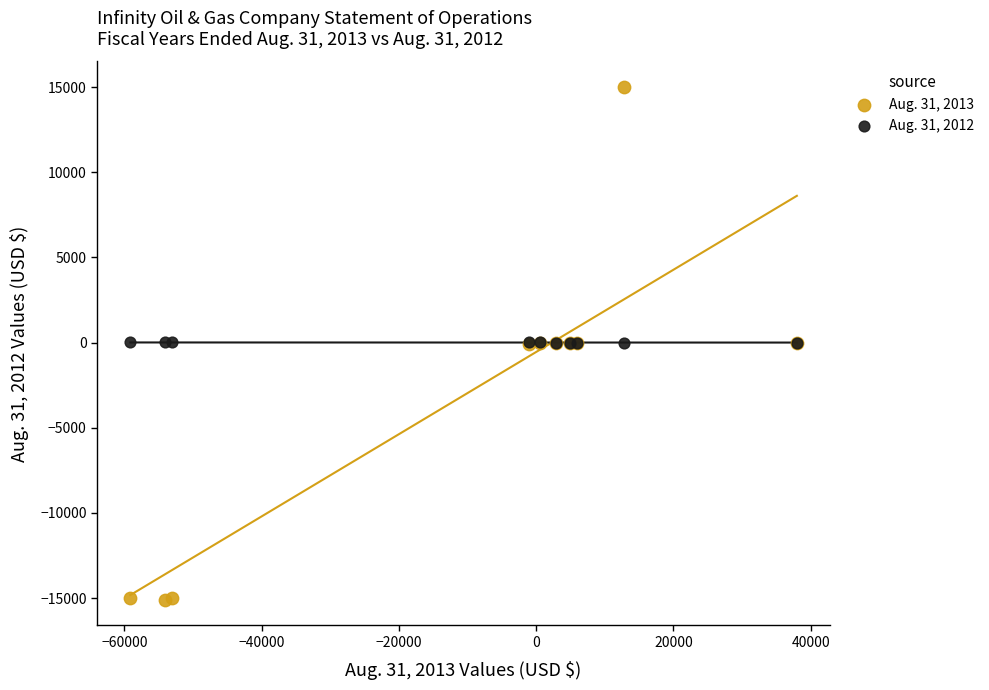

Which series reaches the maximum Y coordinate?

Aug. 31, 2013